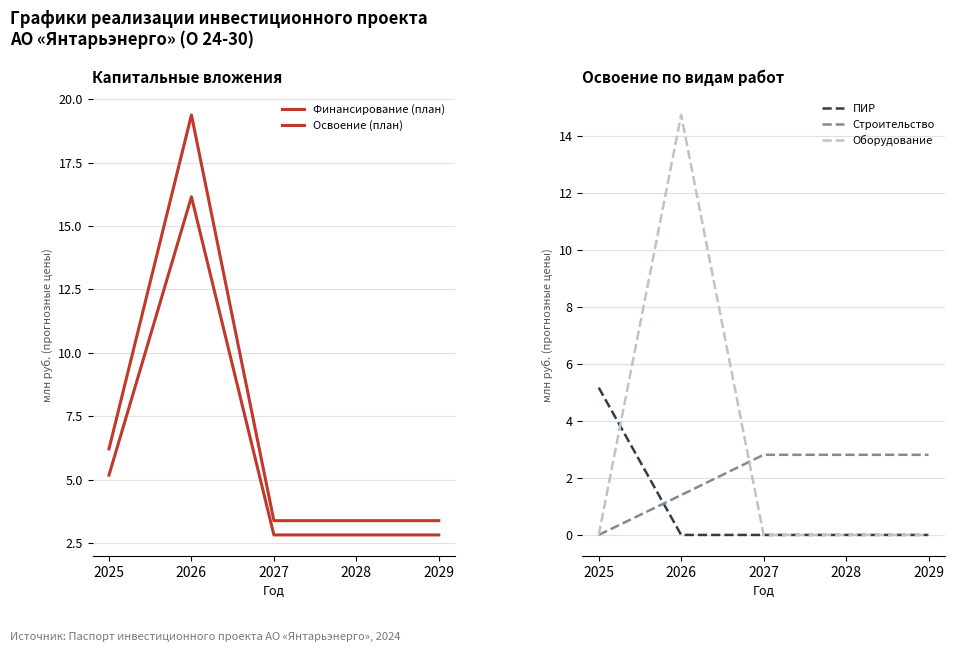

What is the difference between the highest and lowest values at 2028?

3.4